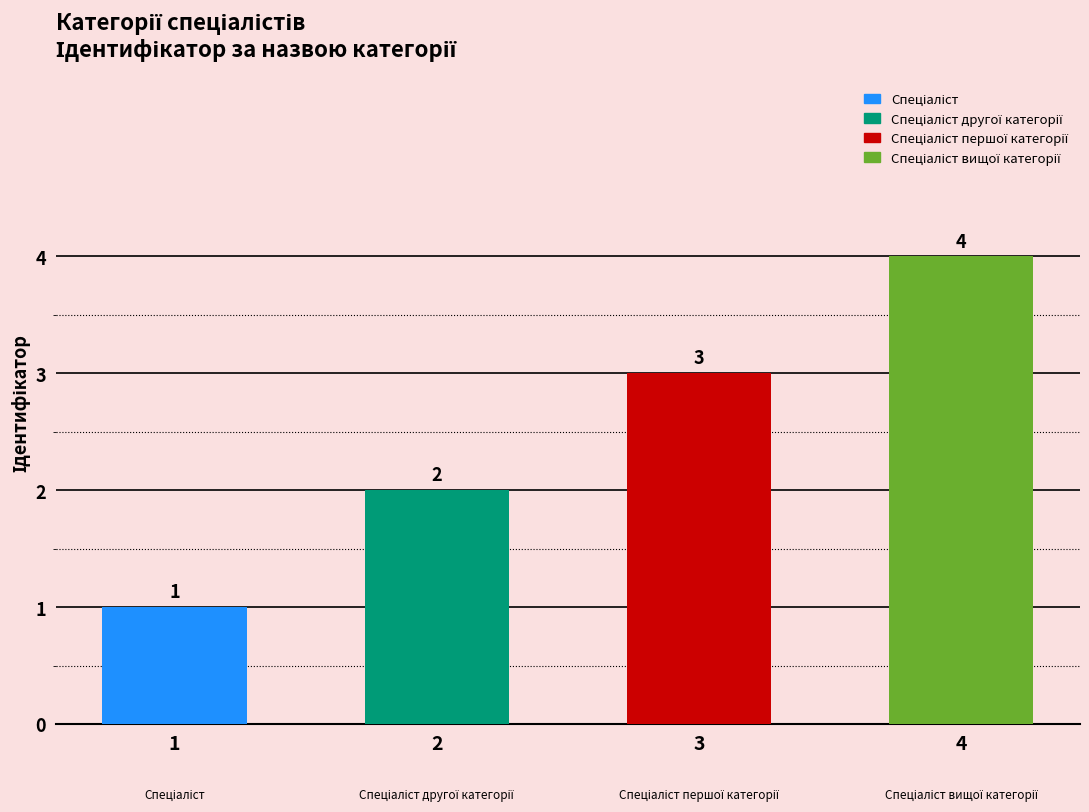

What position from the left is Спеціаліст?

1